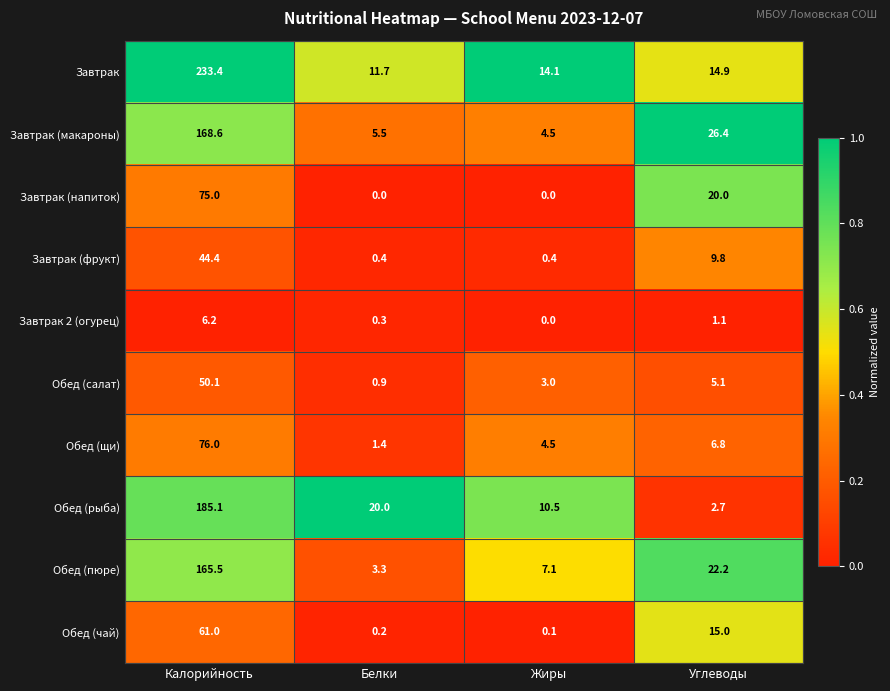

Which series changed the most between Белки and Жиры?

Обед (рыба)